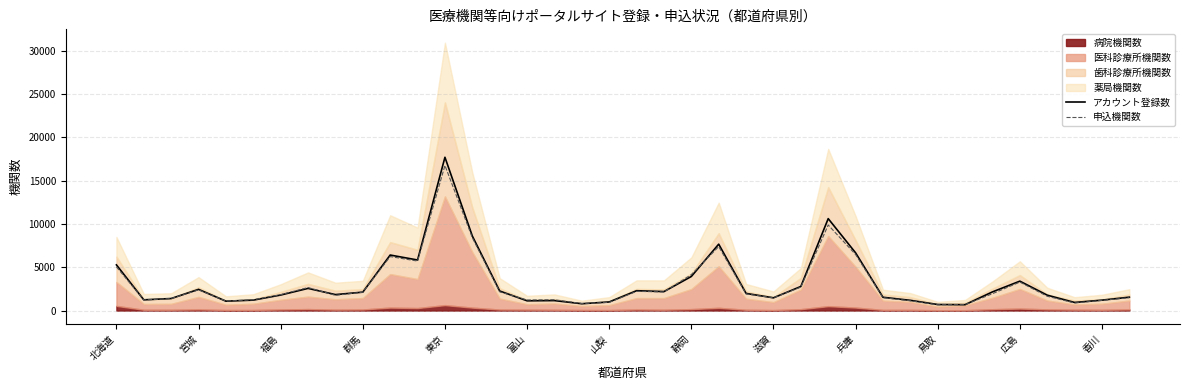

What is the average value of the アカウント登録数 series?

3171